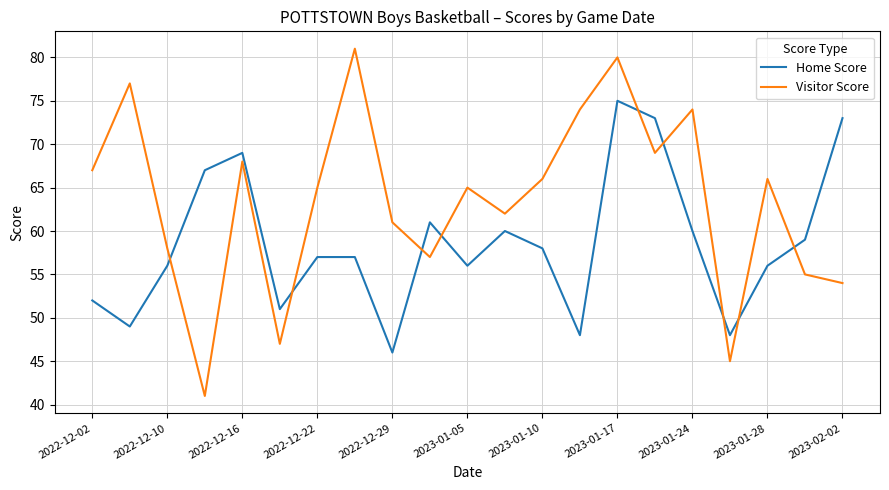

Which series has the largest total across all categories?

Visitor Score